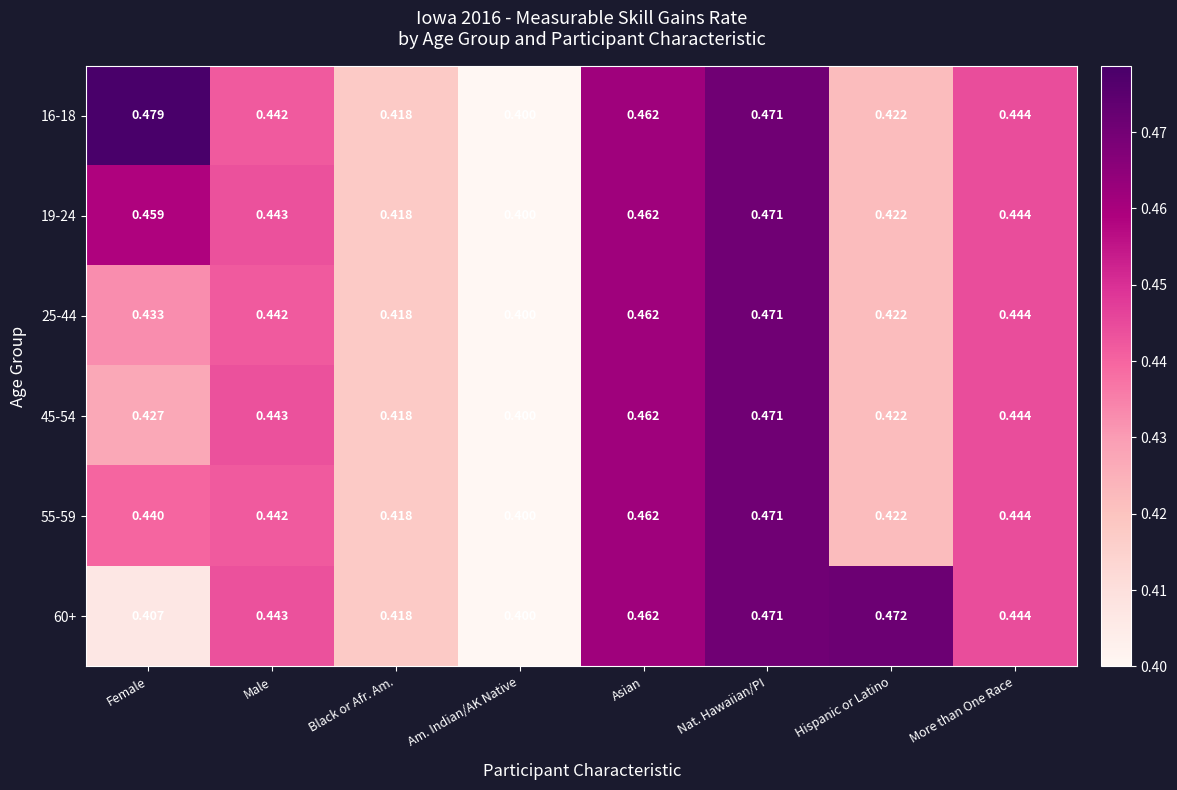

At which label does 60+ reach its minimum?

Am. Indian/AK Native